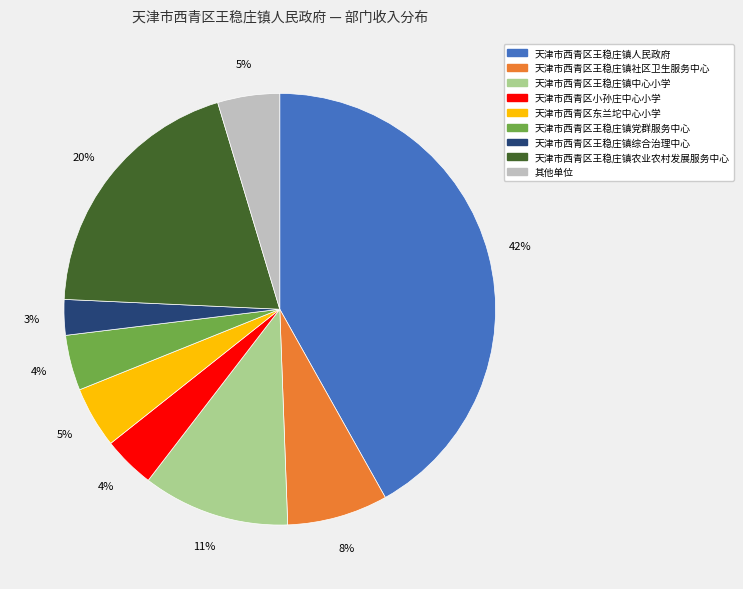

To the nearest percent, what is the combined percentage of 天津市西青区王稳庄镇党群服务中心 and 天津市西青区王稳庄镇中心小学?

15%